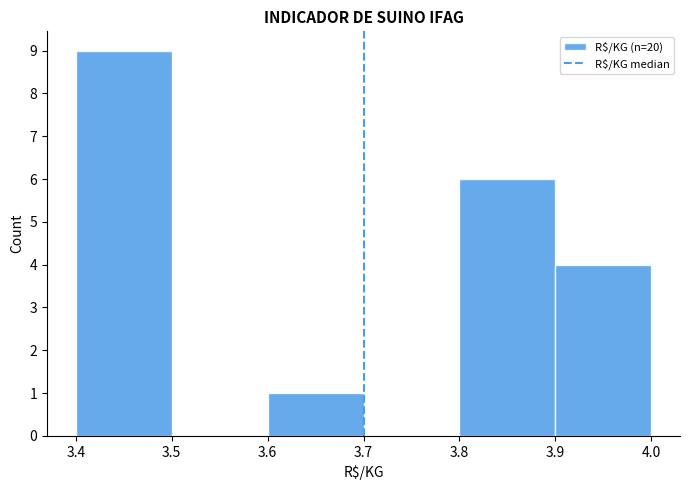

Which range on the x-axis has the tallest bar?

3.4 to 3.5